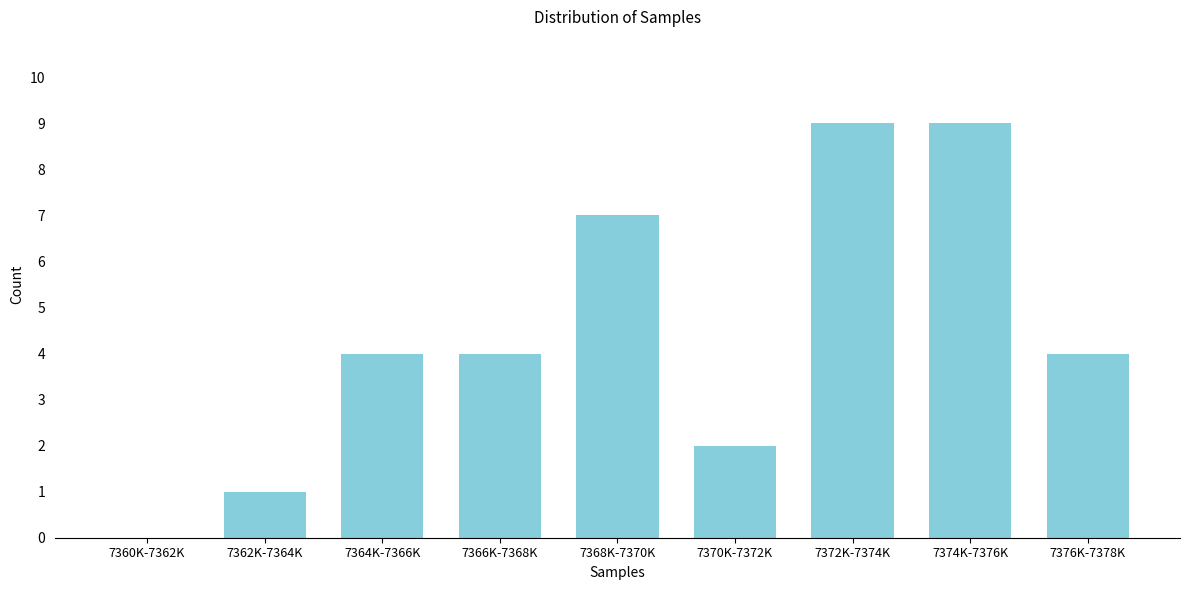

Reading left to right, what are all the values shown in this chart?

7360K-7362K=0	7362K-7364K=1	7364K-7366K=4	7366K-7368K=4	7368K-7370K=7	7370K-7372K=2	7372K-7374K=9	7374K-7376K=9	7376K-7378K=4